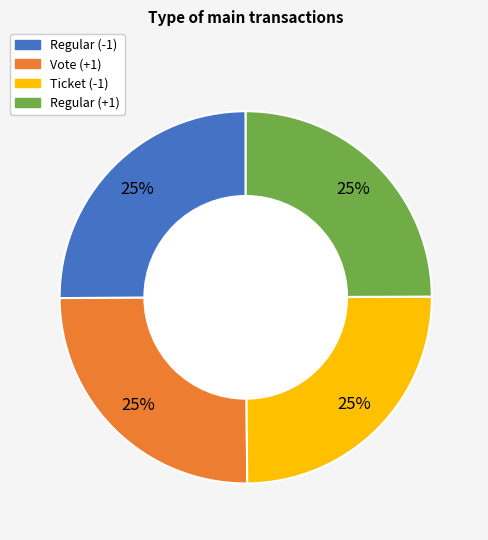

To the nearest percent, what is the average slice percentage?

25%